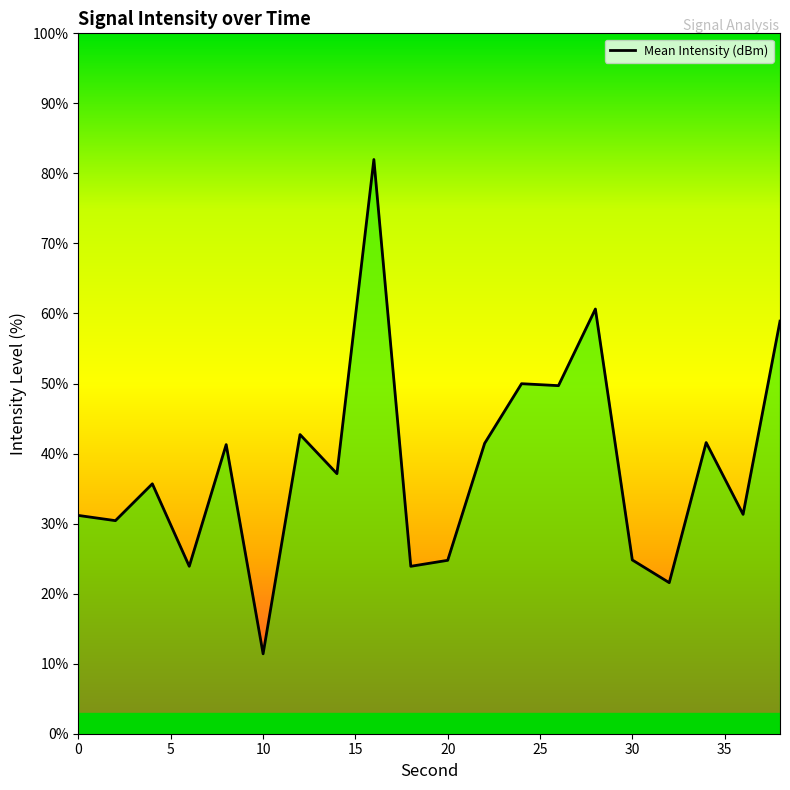

What is the smallest value displayed?

11.4